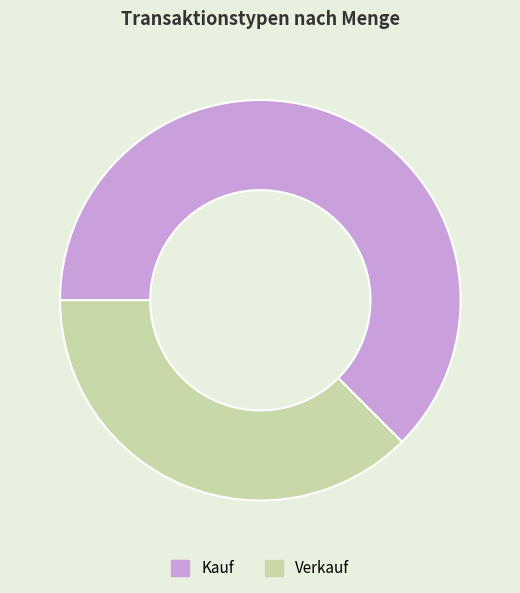

Is there a majority slice in this chart?

Yes